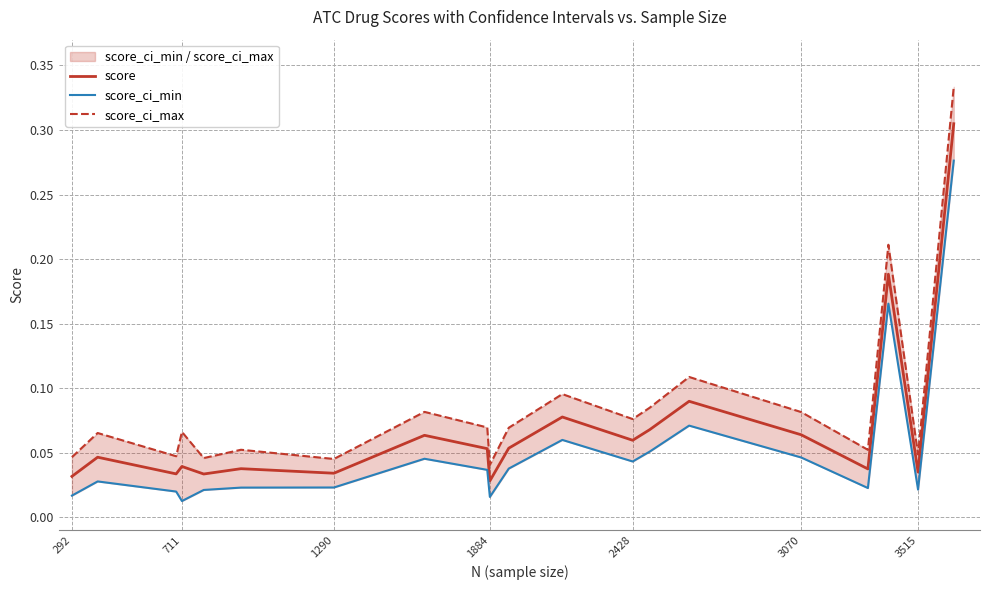

At 2428, list the series in order from largest to smallest.

score_ci_max, score, score_ci_min